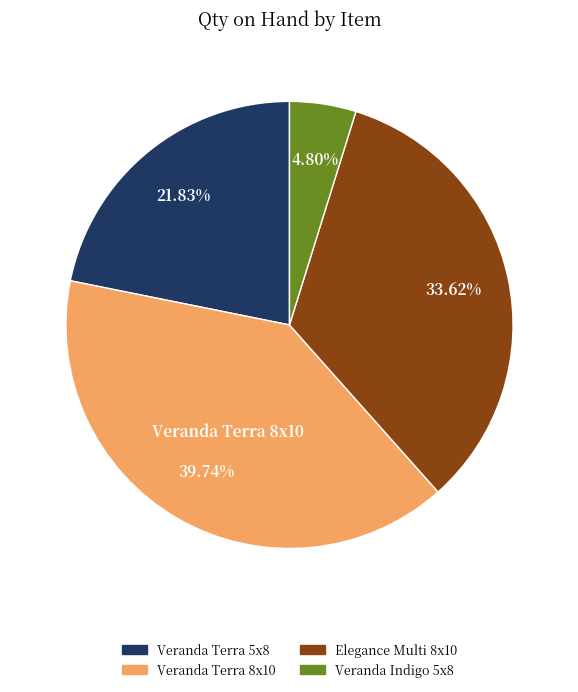

Is there a majority slice in this chart?

No